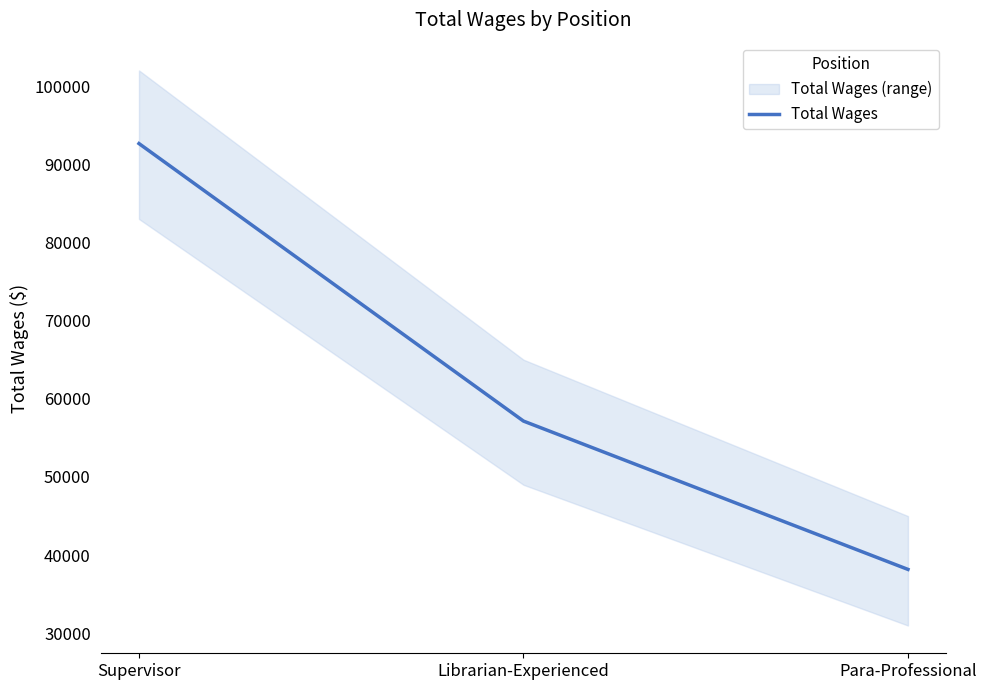

Reading left to right, extract all data points from this chart.

92645	57150	38177